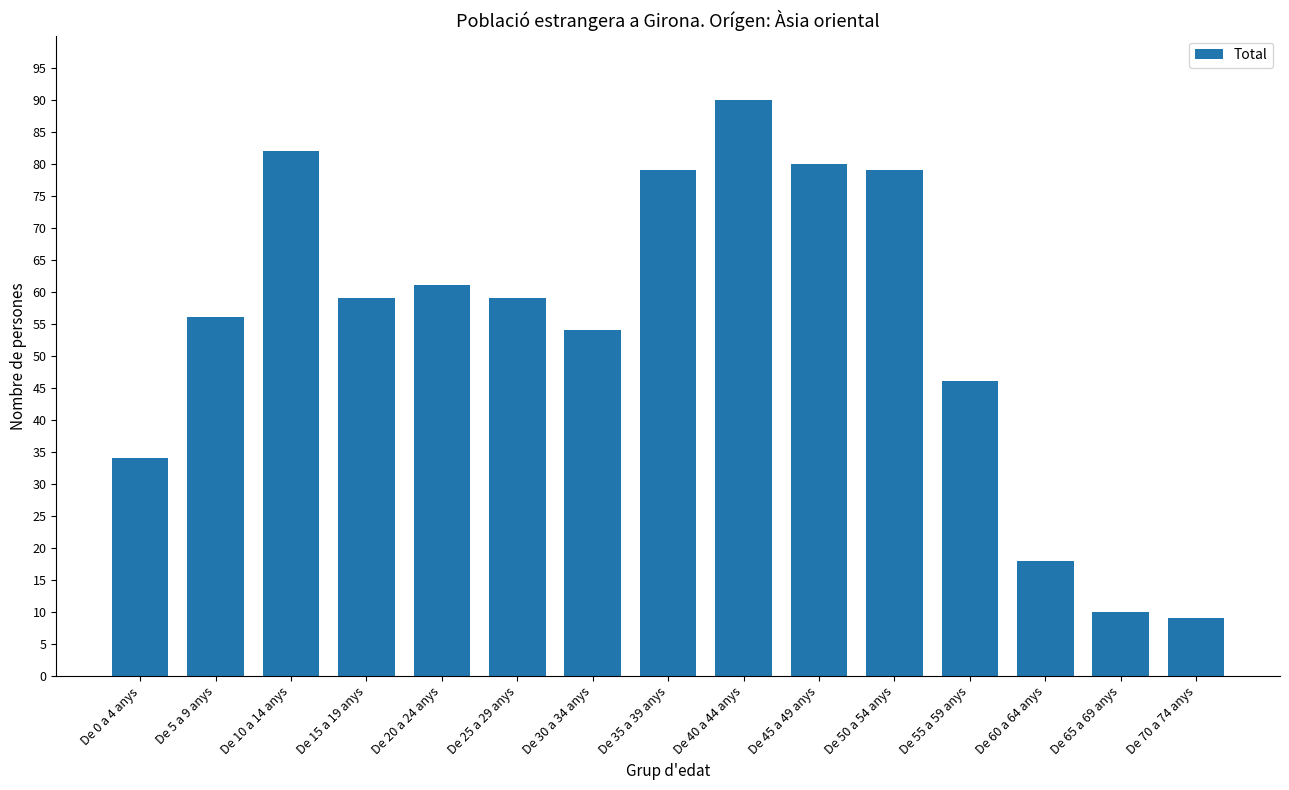

What is the label of the 10th bar from the right?

De 25 a 29 anys